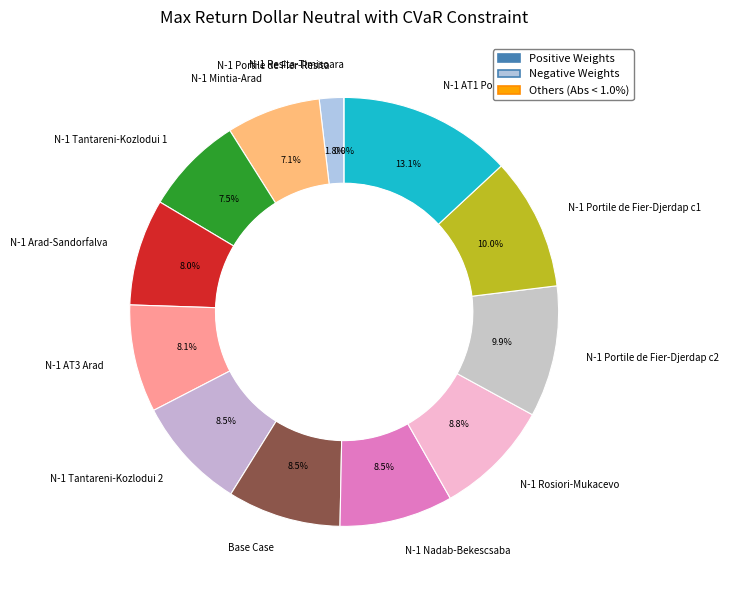

To the nearest percent, what is the difference between the N-1 Portile de Fier-Resita and N-1 Tantareni-Kozlodui 1 slice percentages?

6%